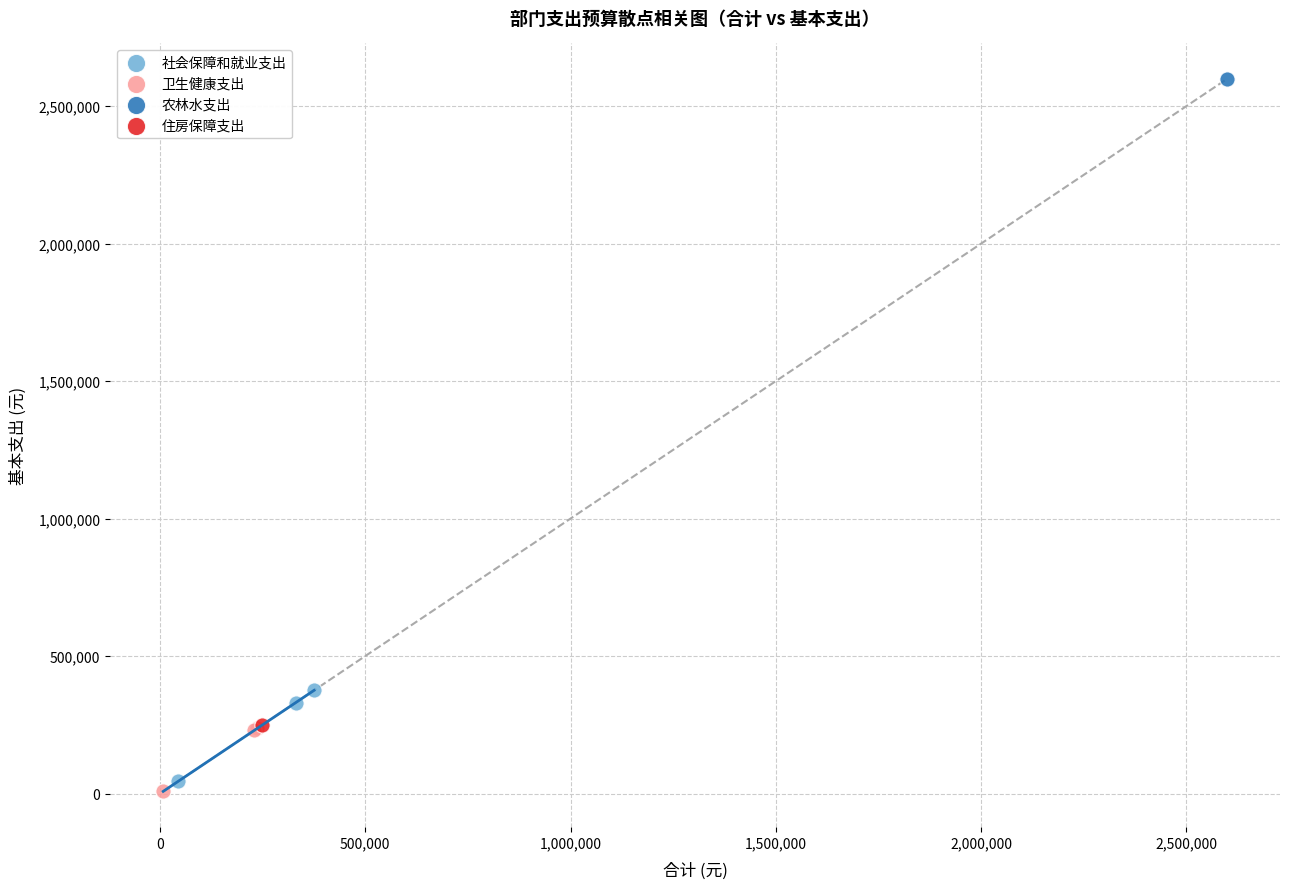

Which series reaches the maximum Y coordinate?

农林水支出